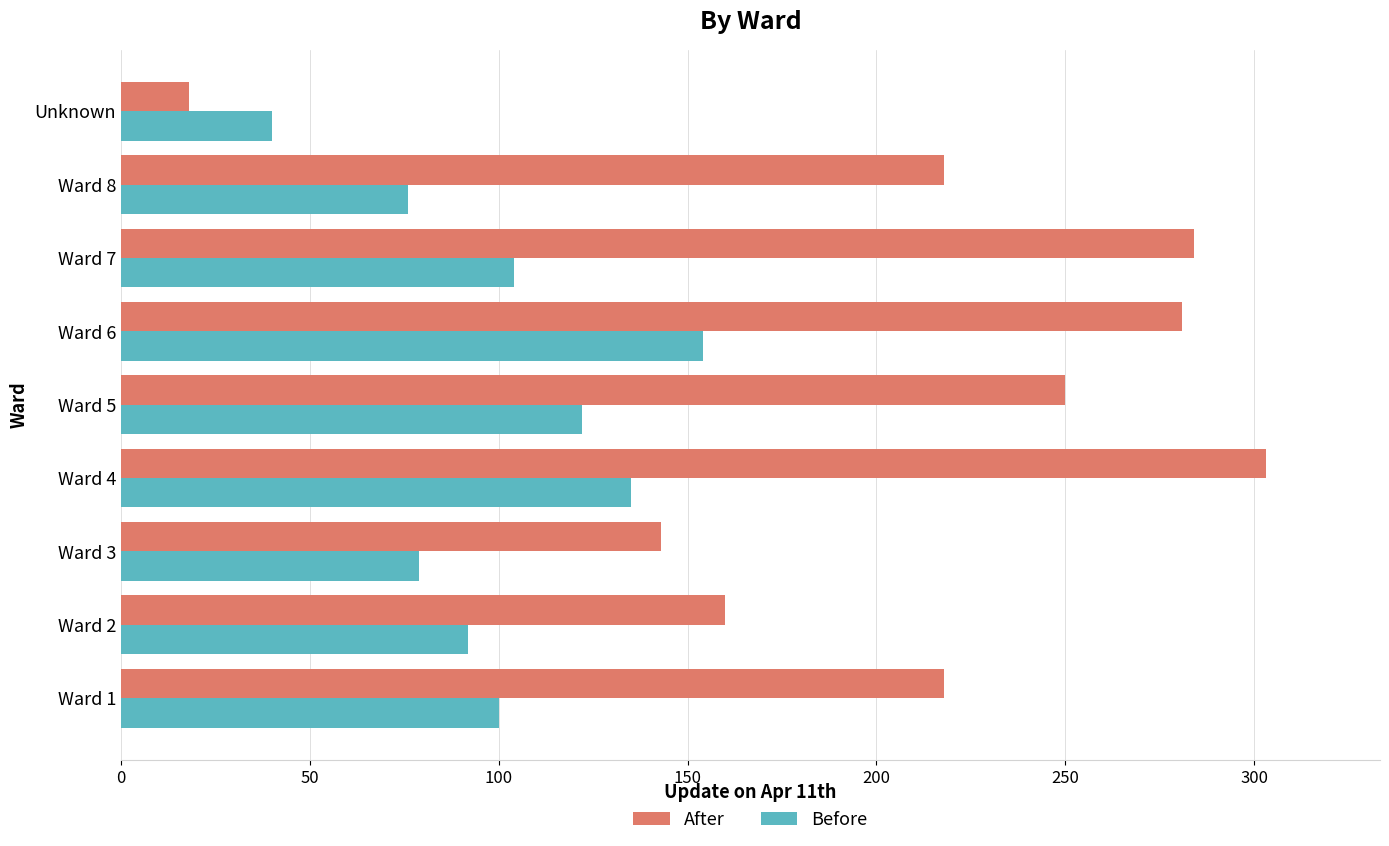

What is the sum of all Before values?

902